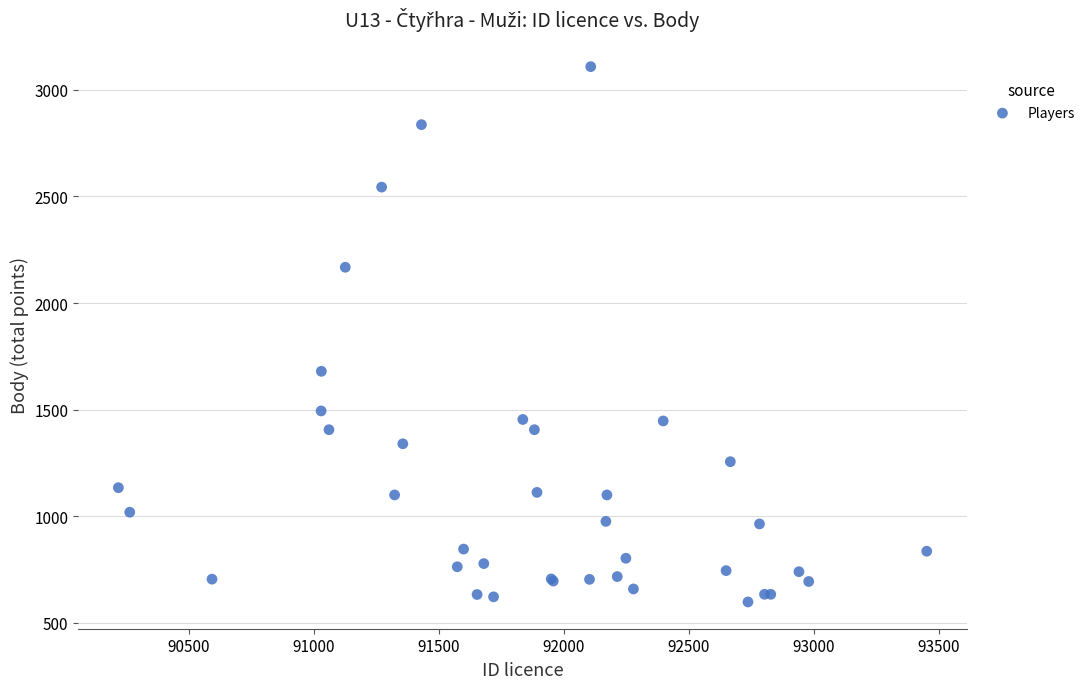

What Y value in the scatter plot is closest to 1853?

1680